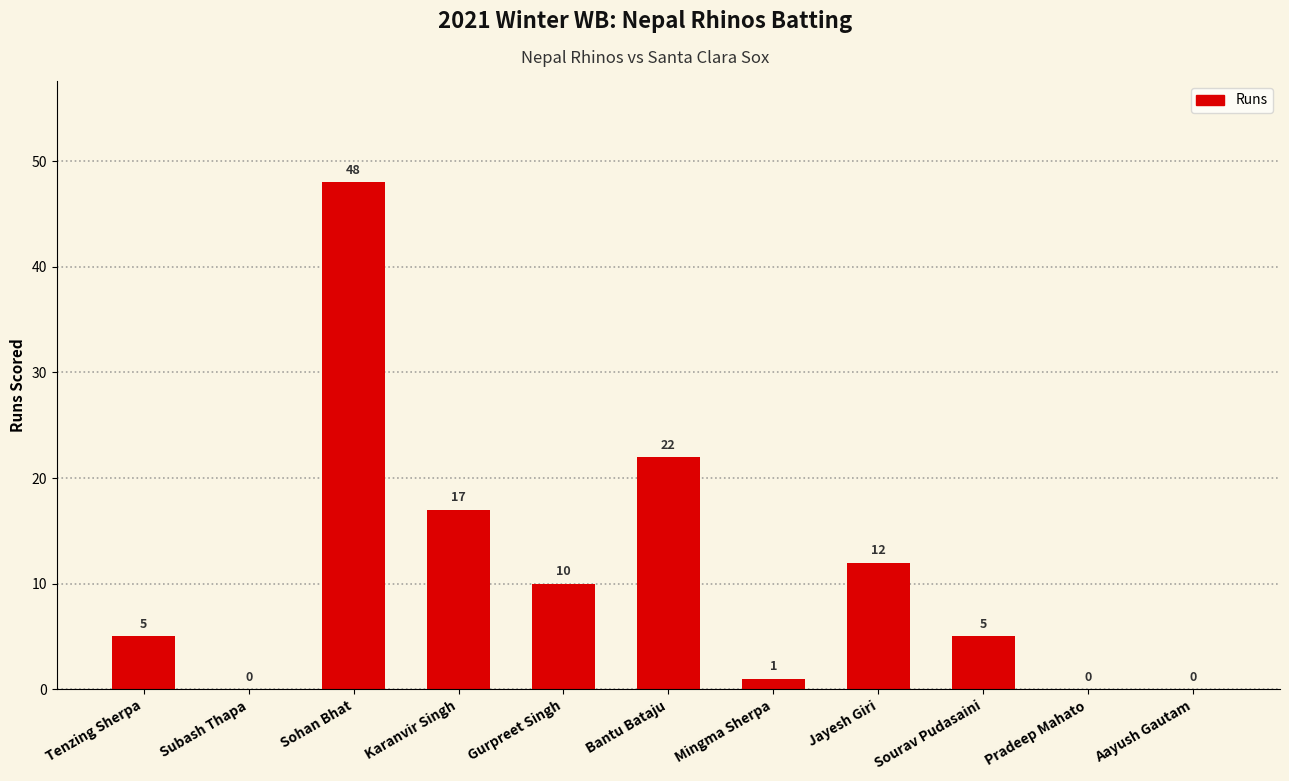

What is the maximum value shown in the chart?

48